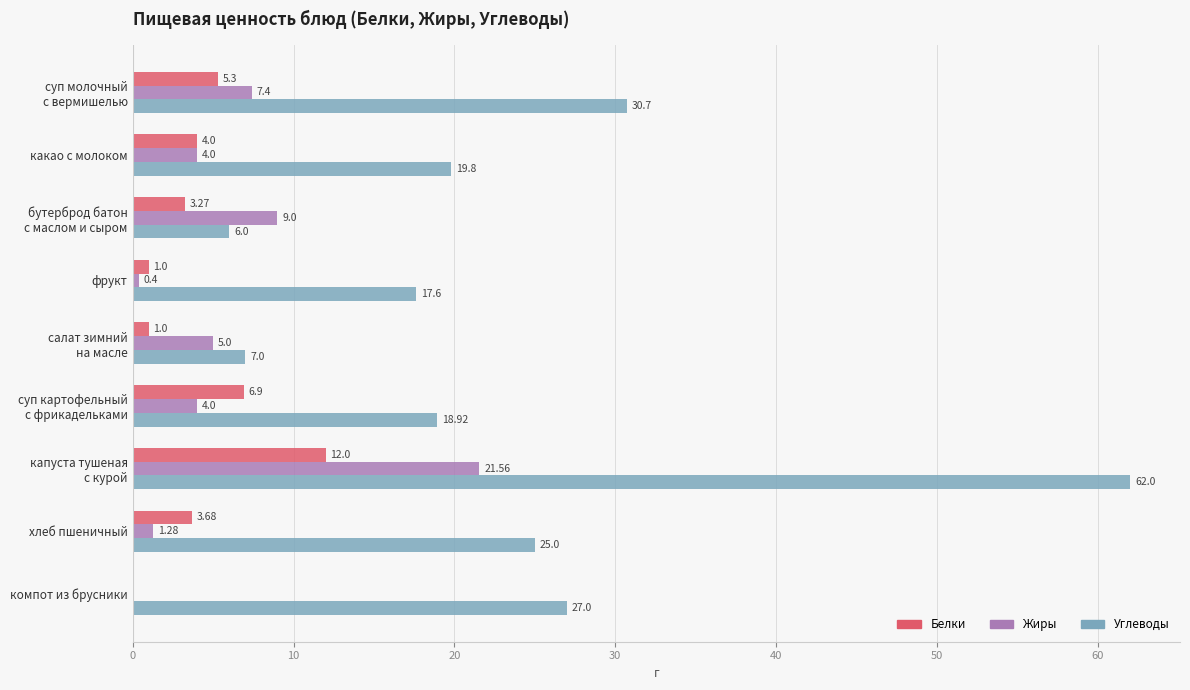

Which series has the largest total across all categories?

Углеводы